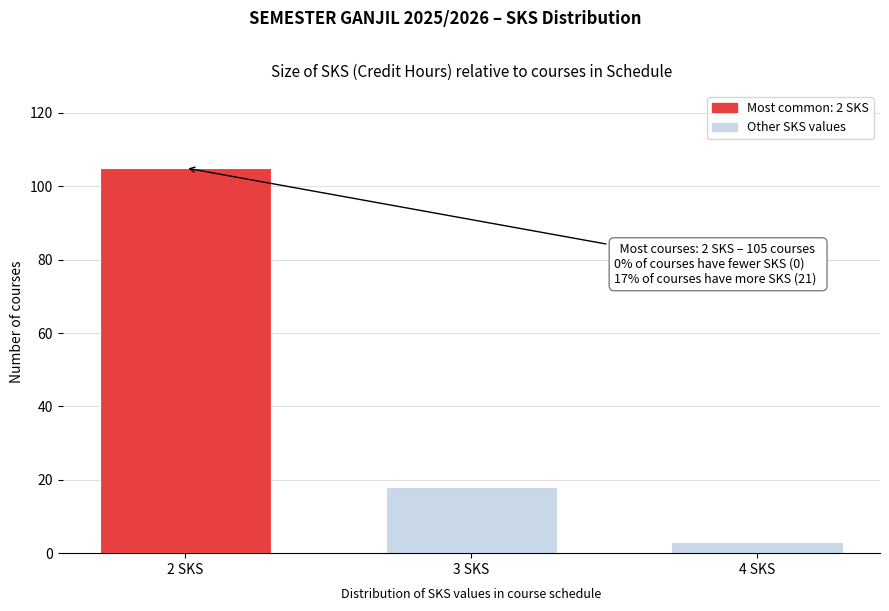

Reading left to right, what are all the values shown in this chart?

105	18	3